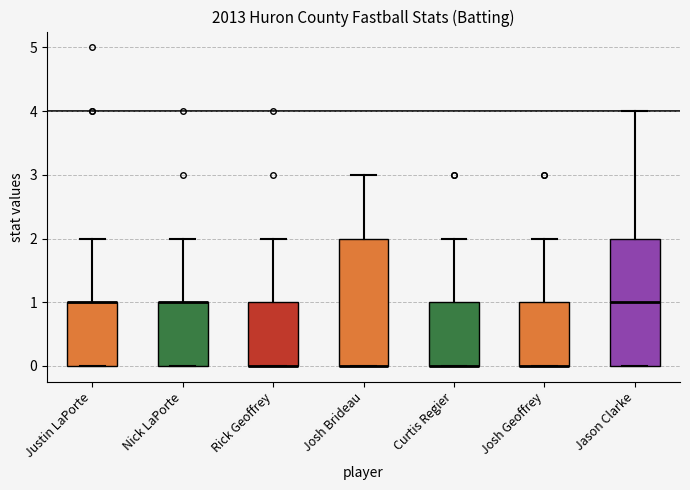

Reading left to right, transcribe this box plot: for each box, give where its median line is, the range the box spans, and where its two whiskers end, as read against the y-axis. The values are not printed on the chart, so give them approximately, as read against the axis.

Justin LaPorte: median 1 (drawn on the box's upper edge), box 0 to 1, whiskers 0 to 2
Nick LaPorte: median 1 (drawn on the box's upper edge), box 0 to 1, whiskers 0 to 2
Rick Geoffrey: median 0 (drawn on the box's lower edge), box 0 to 1, whiskers 0 to 2
Josh Brideau: median 0 (drawn on the box's lower edge), box 0 to 2, whiskers 0 to 3
Curtis Regier: median 0 (drawn on the box's lower edge), box 0 to 1, whiskers 0 to 2
Josh Geoffrey: median 0 (drawn on the box's lower edge), box 0 to 1, whiskers 0 to 2
Jason Clarke: median 1, box 0 to 2, whiskers 0 to 4